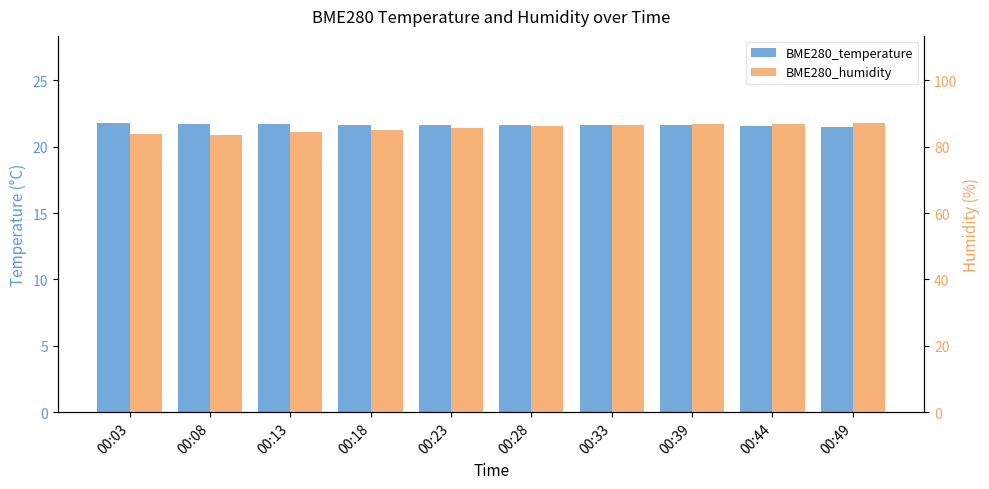

What is the highest value of the BME280_temperature series?

21.8